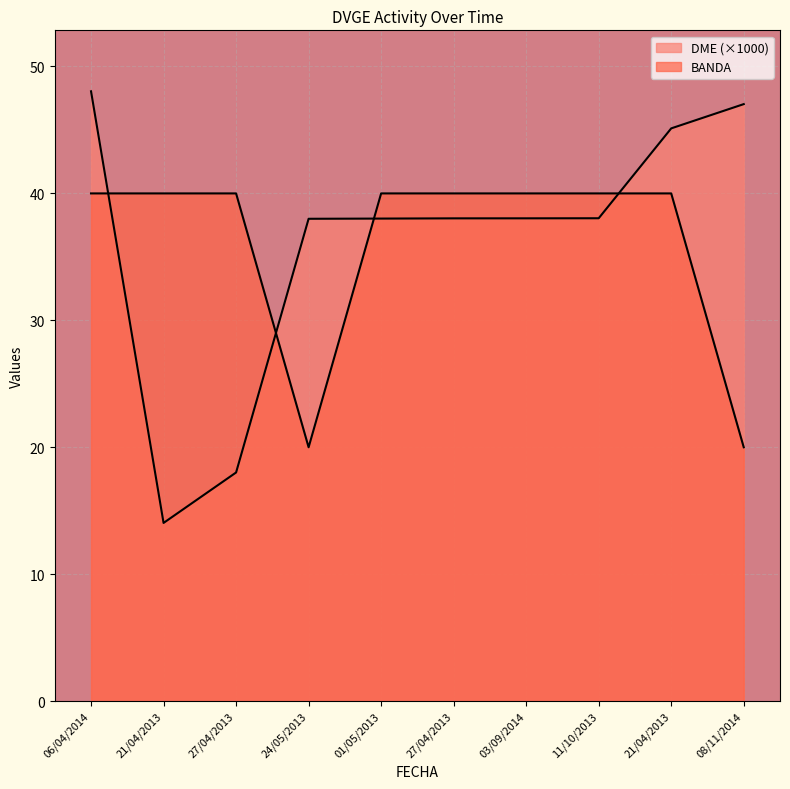

What is the greatest value displayed?

48.0